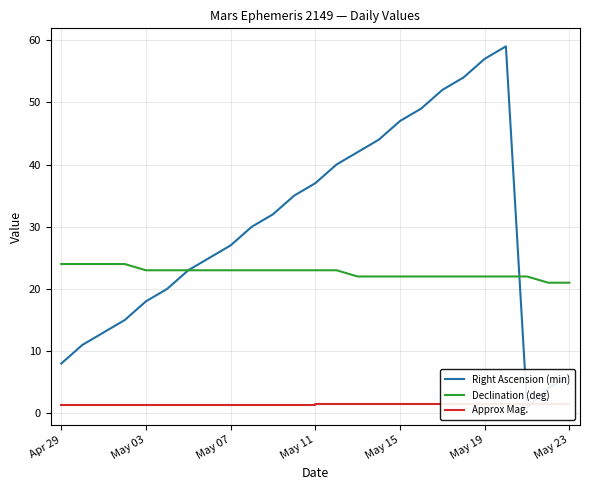

Reading right to left, transcribe all the data shown in this chart.

Right Ascension (min): 6.0	4.0	1.0	59.0	57.0	54.0	52.0	49.0	47.0	44.0	42.0	40.0	37.0	35.0	32.0	30.0	27.0	25.0	23.0	20.0	18.0	15.0	13.0	11.0	8.0
Declination (deg): 21.0	21.0	22.0	22.0	22.0	22.0	22.0	22.0	22.0	22.0	22.0	23.0	23.0	23.0	23.0	23.0	23.0	23.0	23.0	23.0	23.0	24.0	24.0	24.0	24.0
Approx Mag.: 1.5	1.5	1.5	1.5	1.5	1.5	1.5	1.5	1.5	1.5	1.5	1.5	1.5	1.4	1.4	1.4	1.4	1.4	1.4	1.4	1.4	1.4	1.4	1.4	1.3